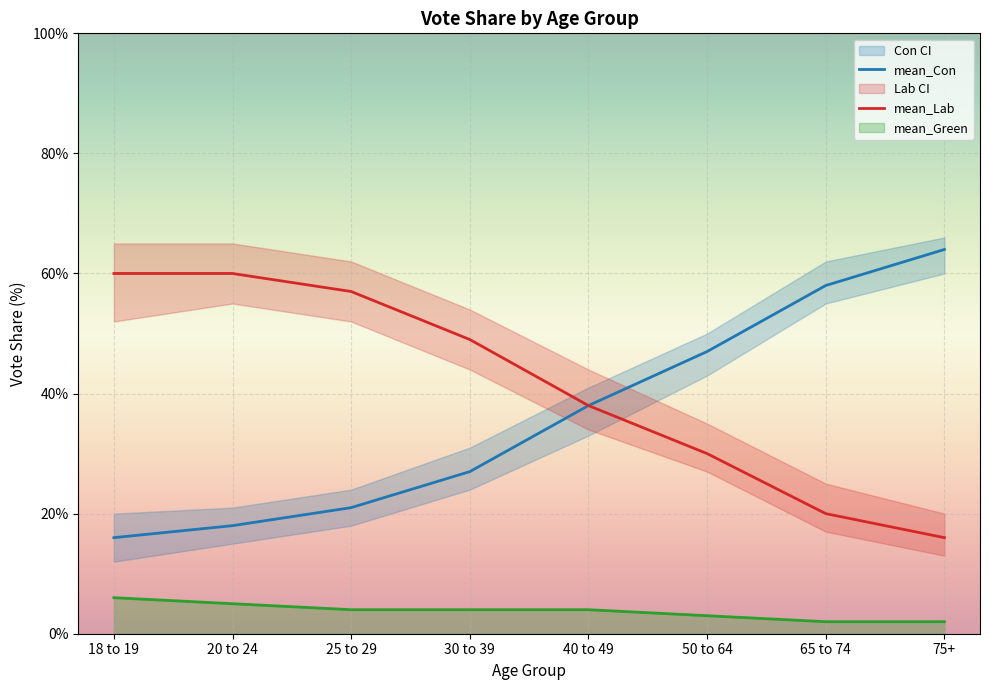

What is the sum of all mean_Lab values?

330